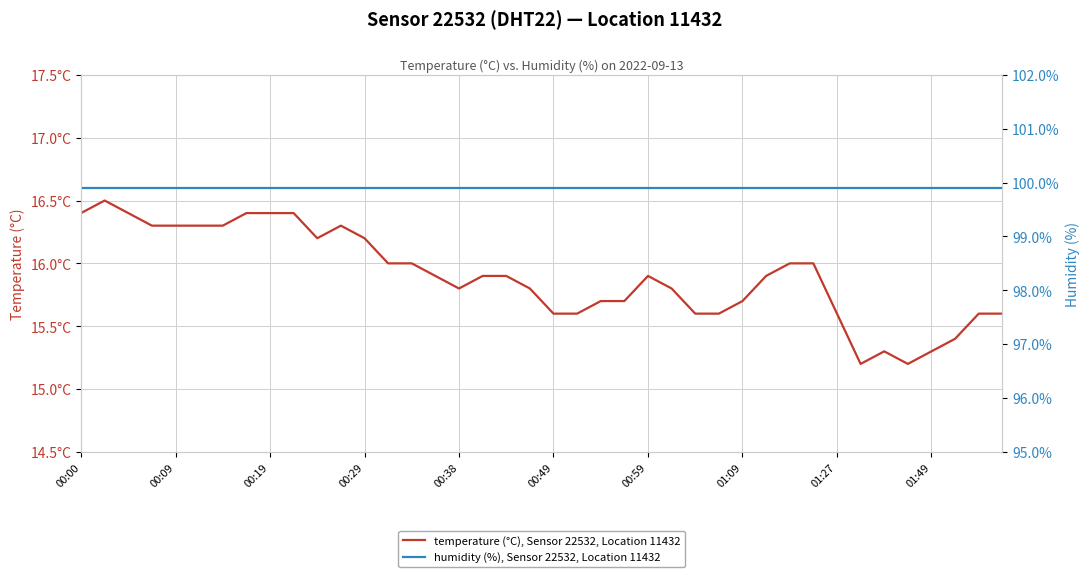

At 26, list the series in order from largest to smallest.

humidity (%), Sensor 22532, Location 11432, temperature (°C), Sensor 22532, Location 11432